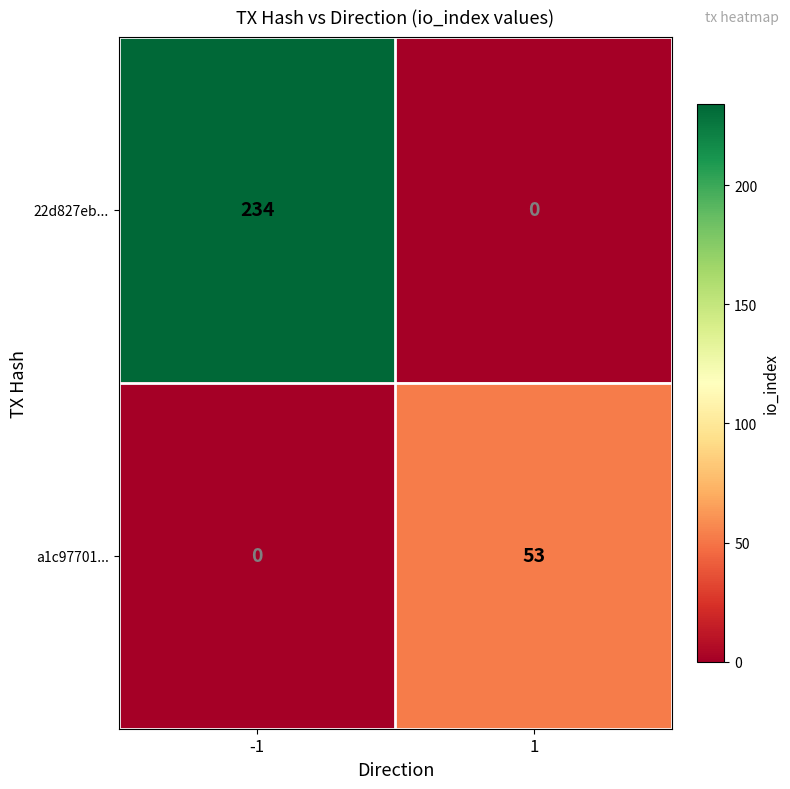

What is the maximum value for a1c97701...?

53